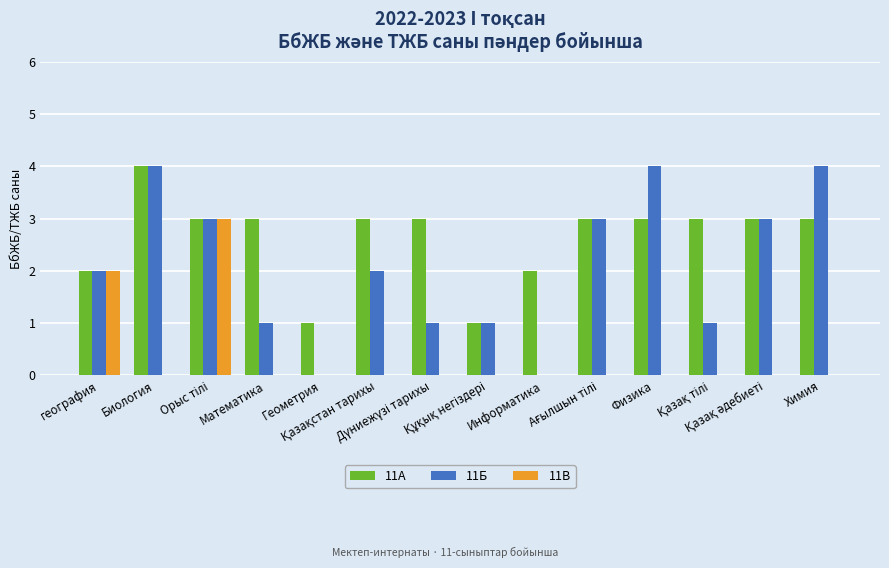

How many categories are shown in the chart?

14